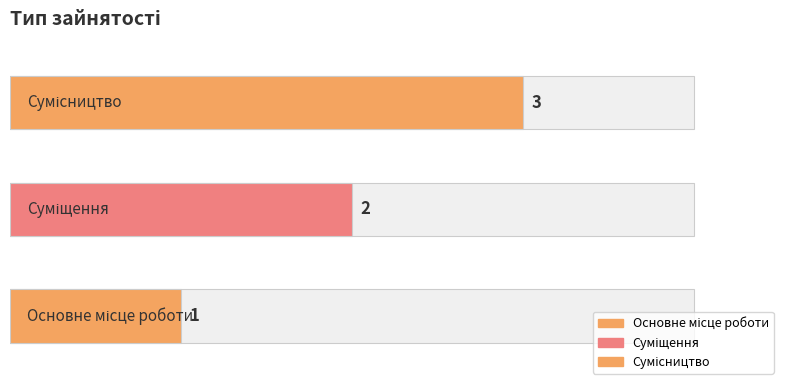

Which label corresponds to the largest value in the chart?

Сумісництво